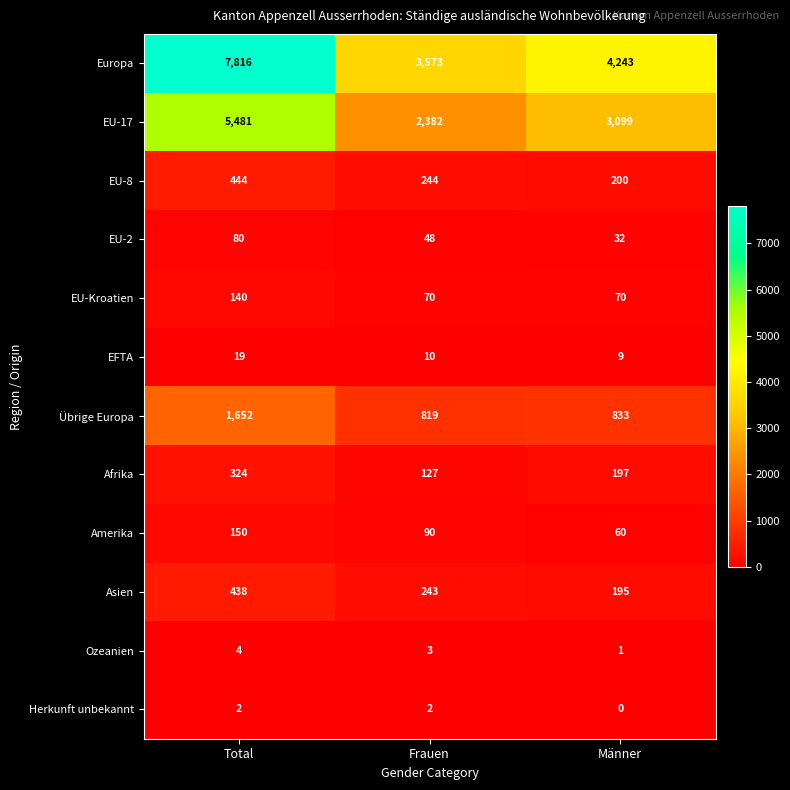

Which category has the lowest value in the EFTA series?

Männer